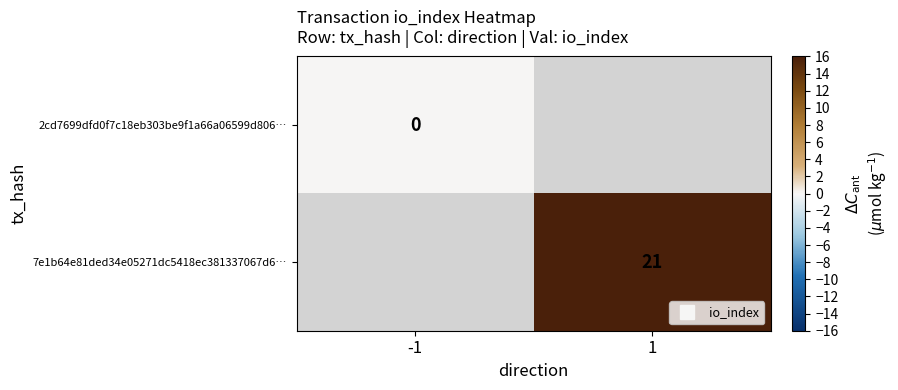

At which label is 2cd7699dfd0f7c18eb303be9f1a66a06599d806… closest to 0?

-1